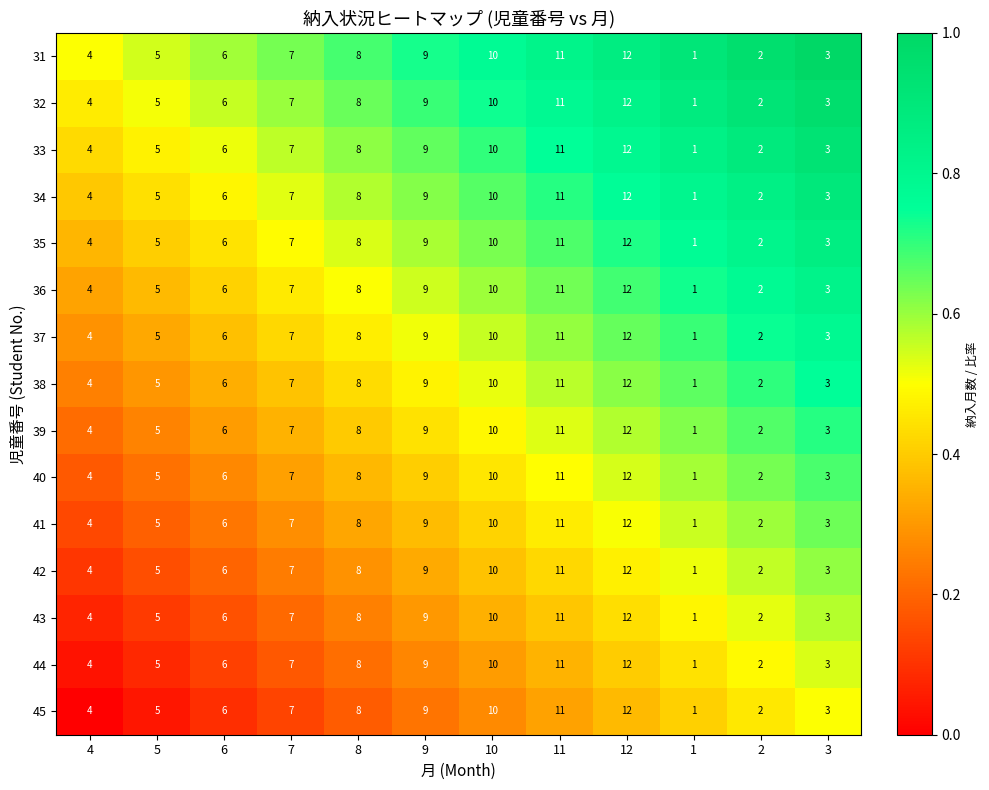

Where is 43 nearest to the value 6?

6